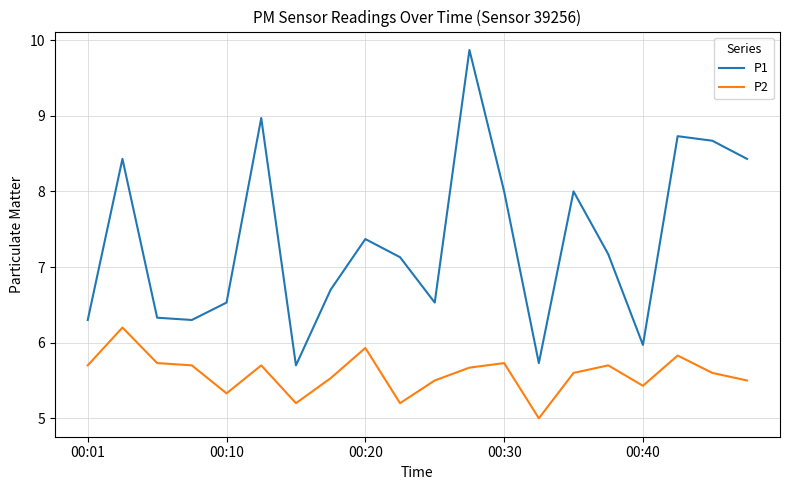

Rank the series by their average value, from lowest to highest.

P2, P1